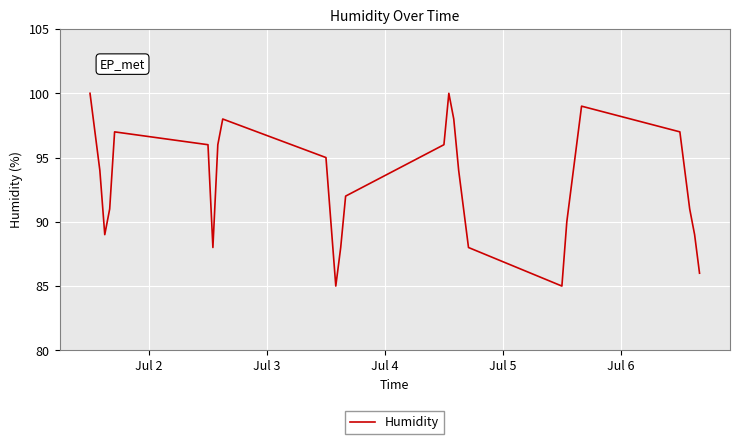

What is the maximum value shown in the chart?

100